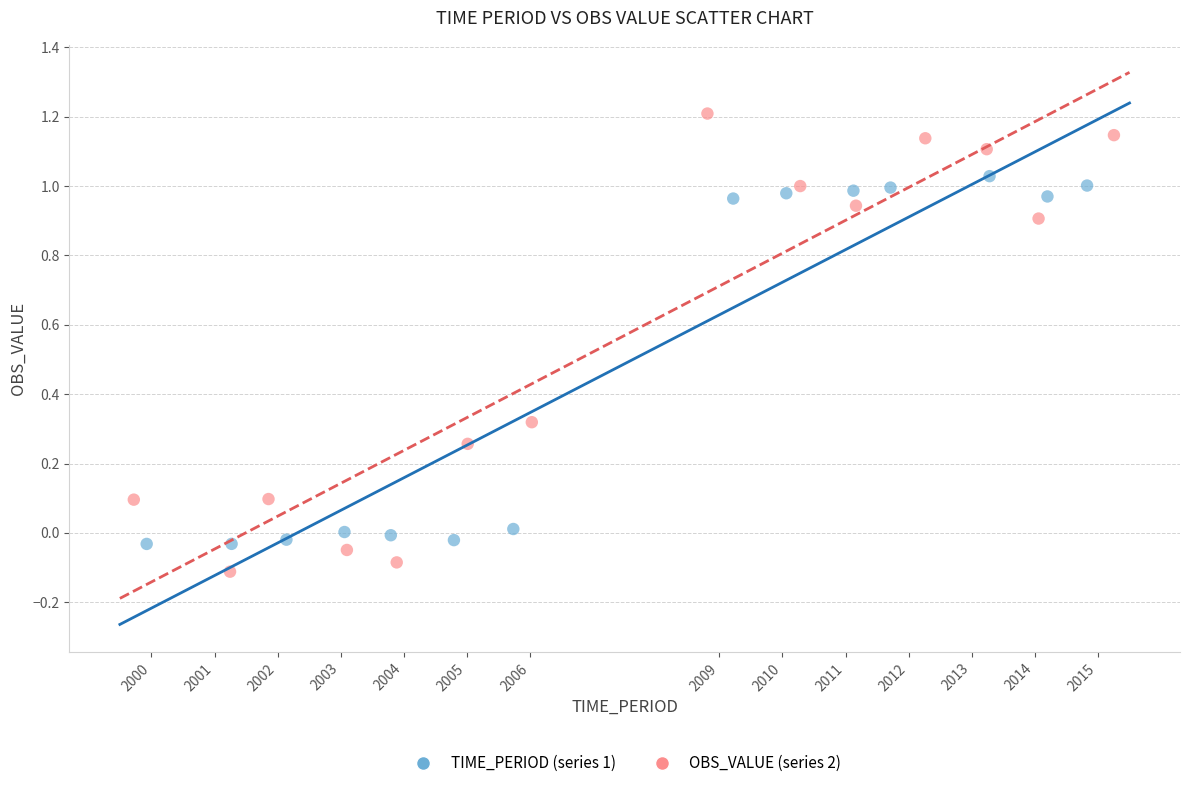

Which series has the largest Y range (max minus min)?

OBS_VALUE (series 2)